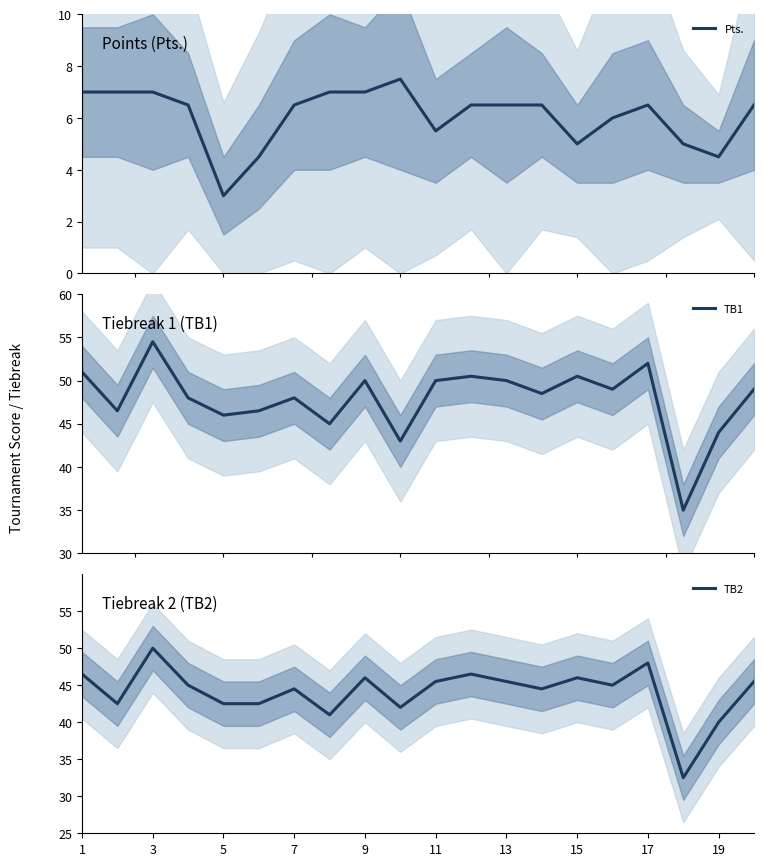

What are all the series names shown in the legend?

Pts., TB1, TB2